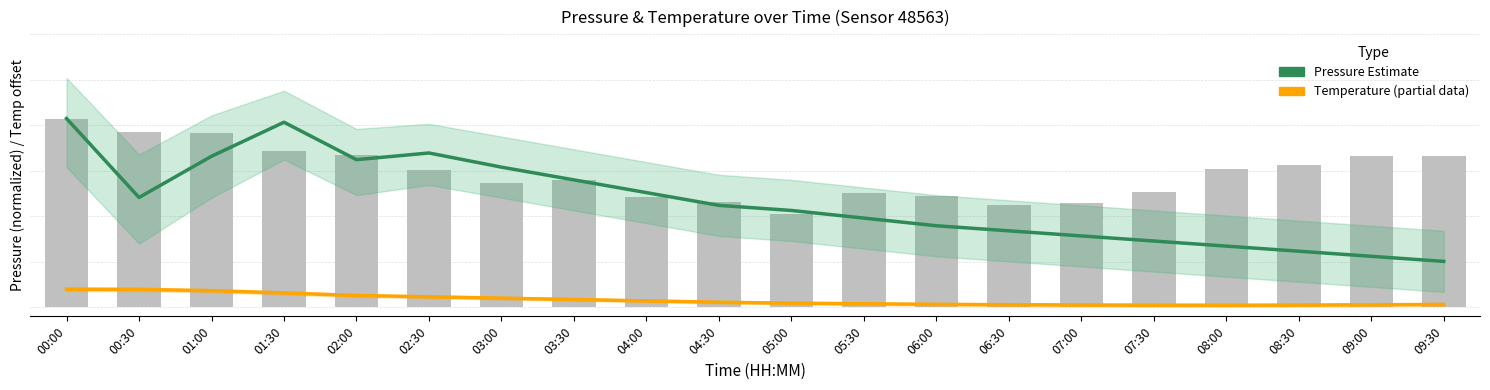

The value of Pressure Estimate at 05:00 is 6.6. True or false?

False